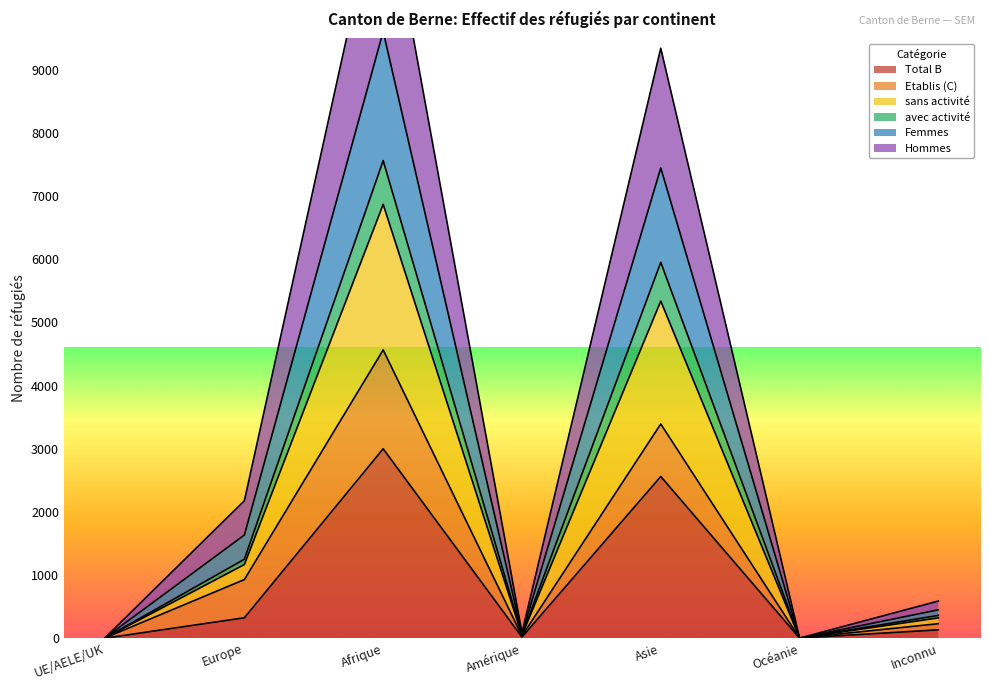

What position from the left is Europe?

2